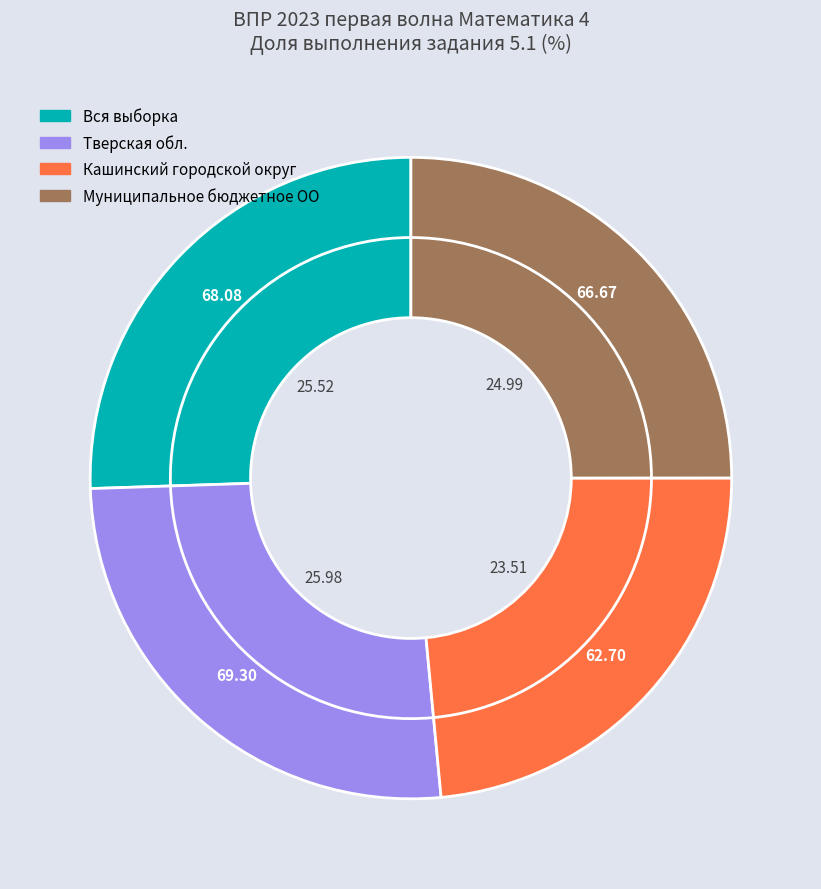

Is it true that Вся выборка is 18% of the pie?

False